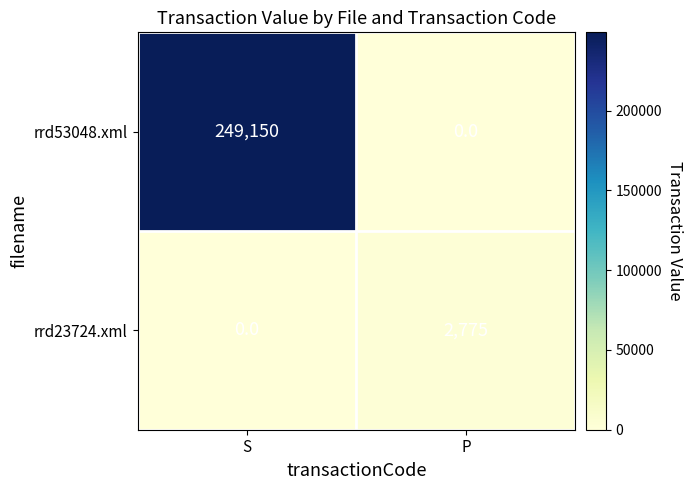

What is the difference between the maximum and minimum values in the rrd23724.xml series?

2775